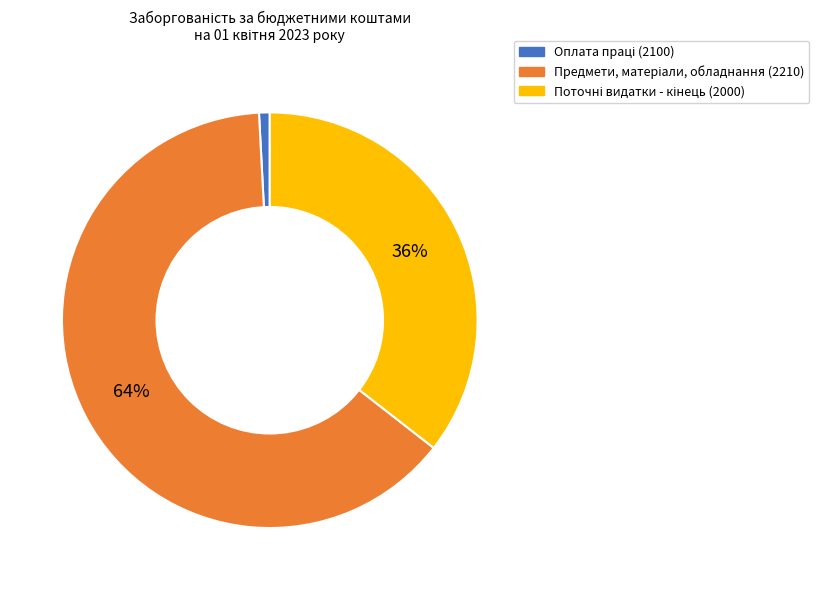

To the nearest percent, what is the average slice percentage?

33%